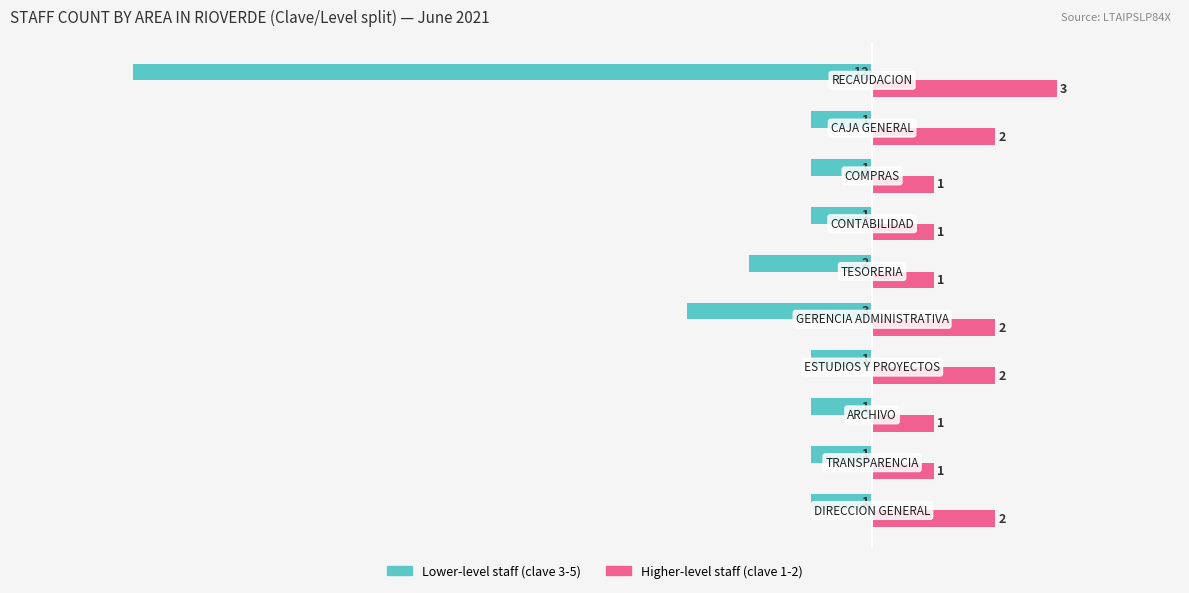

Which series has the largest range (max minus min)?

Lower-level staff (clave 3-5)